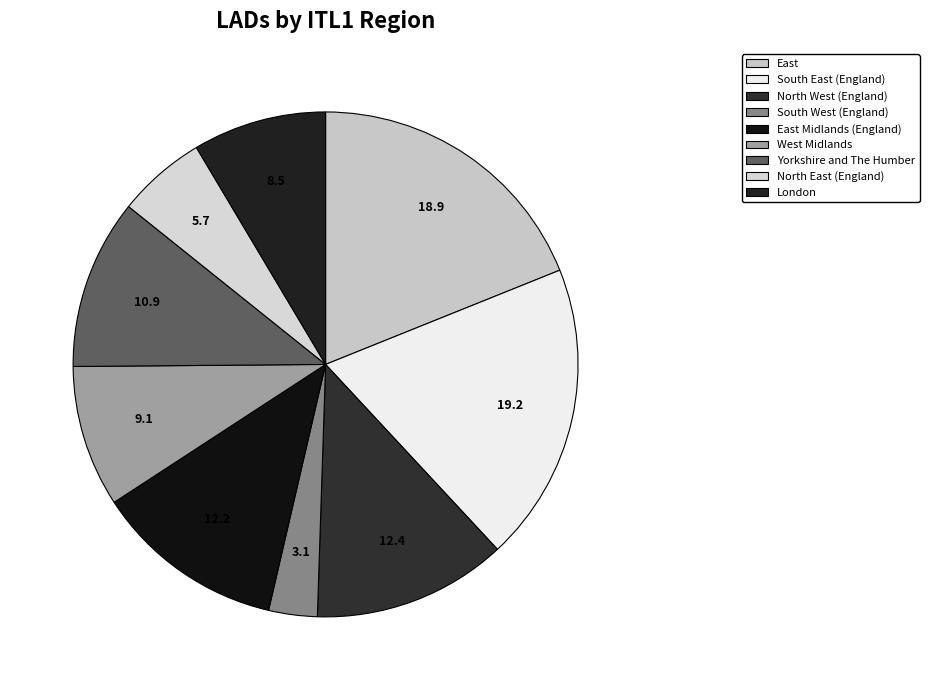

To the nearest percent, what is the average slice percentage?

11%